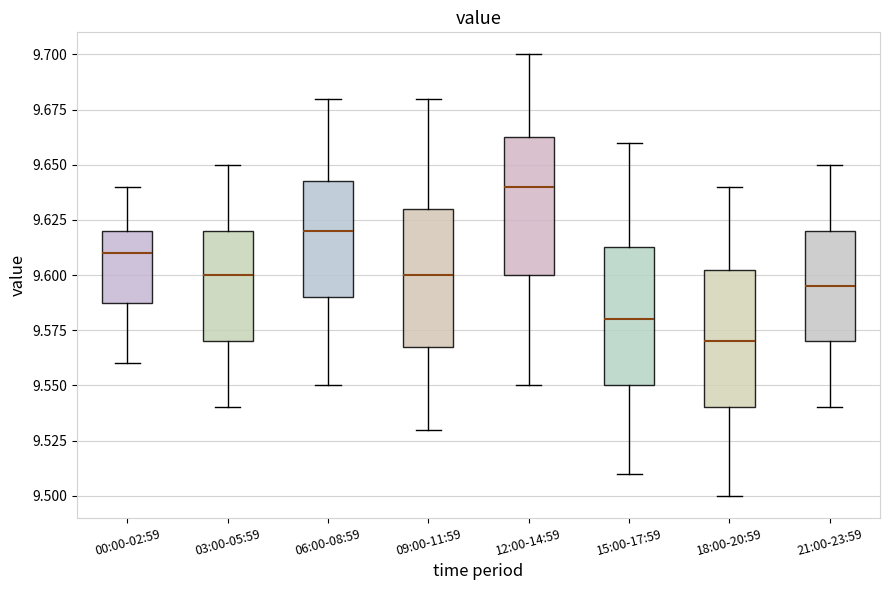

Reading left to right, read every box against the y-axis: the position of its median line, the range the box covers, and the ends of its whiskers. The values are not printed on the chart, so give them approximately, as read against the axis.

00:00-02:59: median 9.610, box 9.590 to 9.620, whiskers 9.560 to 9.640
03:00-05:59: median 9.600, box 9.570 to 9.620, whiskers 9.540 to 9.650
06:00-08:59: median 9.620, box 9.590 to 9.645, whiskers 9.550 to 9.680
09:00-11:59: median 9.600, box 9.570 to 9.630, whiskers 9.530 to 9.680
12:00-14:59: median 9.640, box 9.600 to 9.665, whiskers 9.550 to 9.700
15:00-17:59: median 9.580, box 9.550 to 9.615, whiskers 9.510 to 9.660
18:00-20:59: median 9.570, box 9.540 to 9.605, whiskers 9.500 to 9.640
21:00-23:59: median 9.595, box 9.570 to 9.620, whiskers 9.540 to 9.650